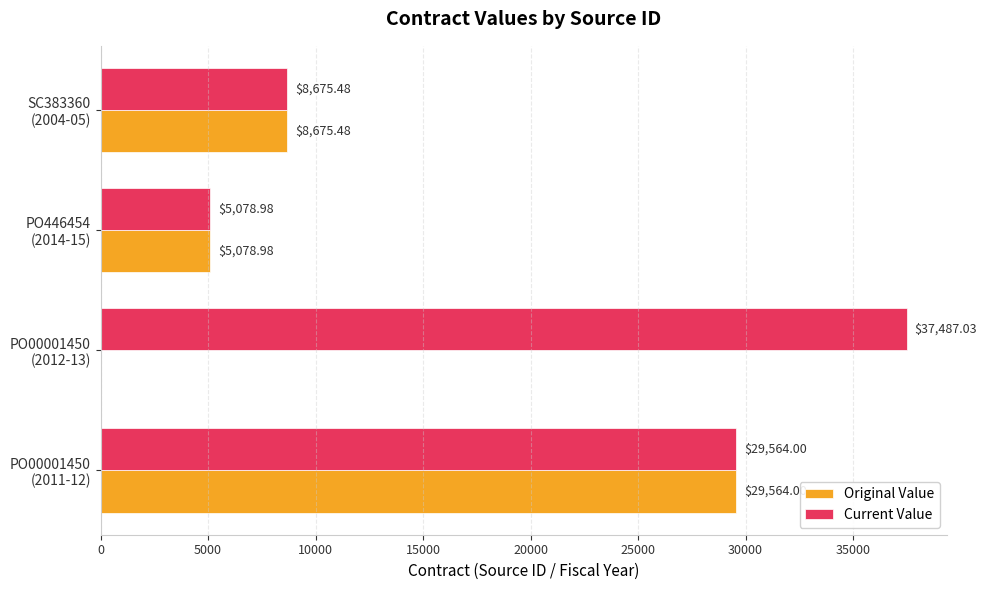

What is the sum of all Original Value values?

43318.5